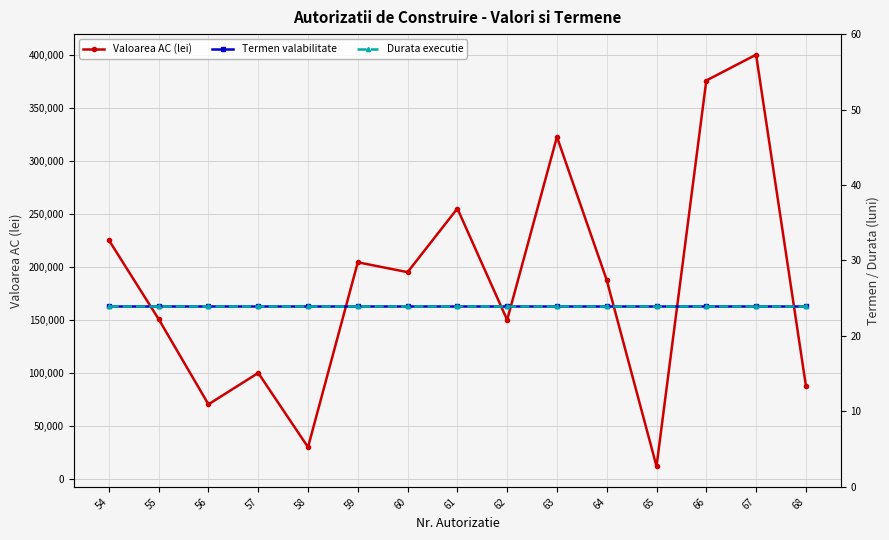

Is it true that Valoarea AC (lei) equals 393300 at 54?

False